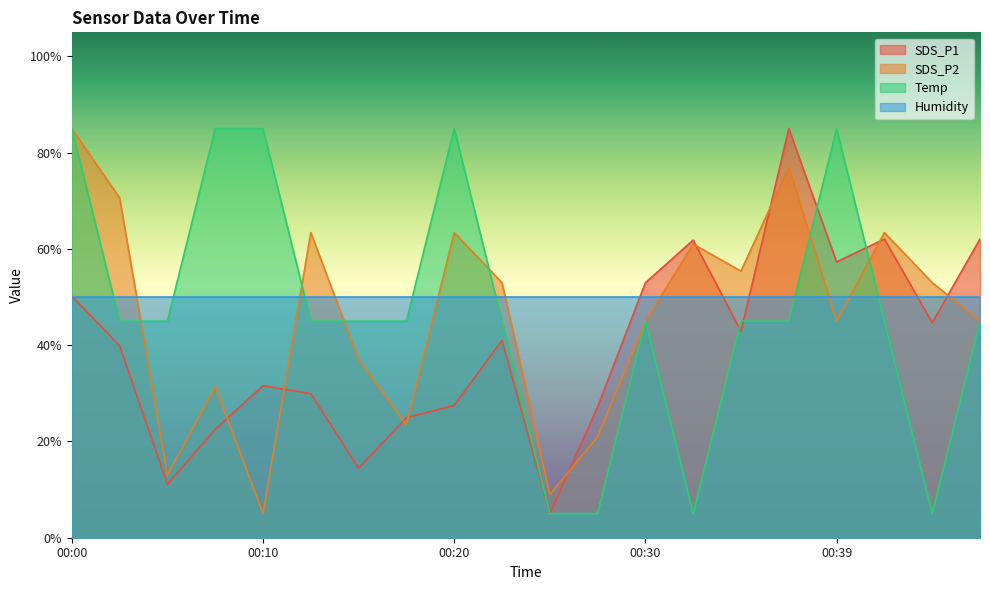

At 00:39, list the series in order from smallest to largest.

SDS_P2, Humidity, SDS_P1, Temp